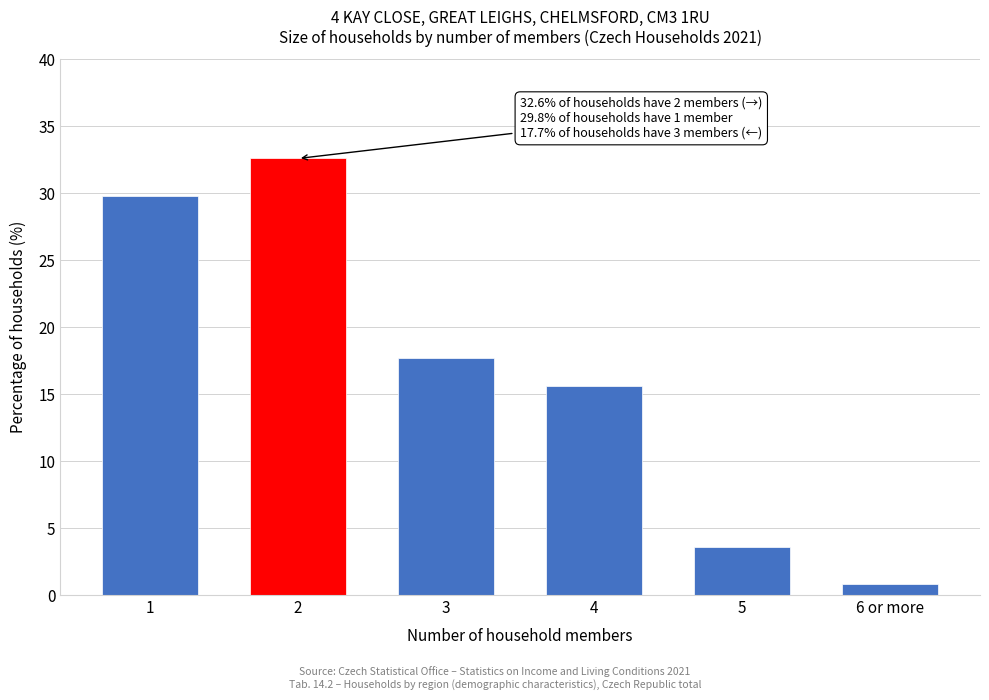

Reading left to right, list all the values displayed in this chart.

1=29.8	2=32.6	3=17.7	4=15.6	5=3.6	6 or more=0.8